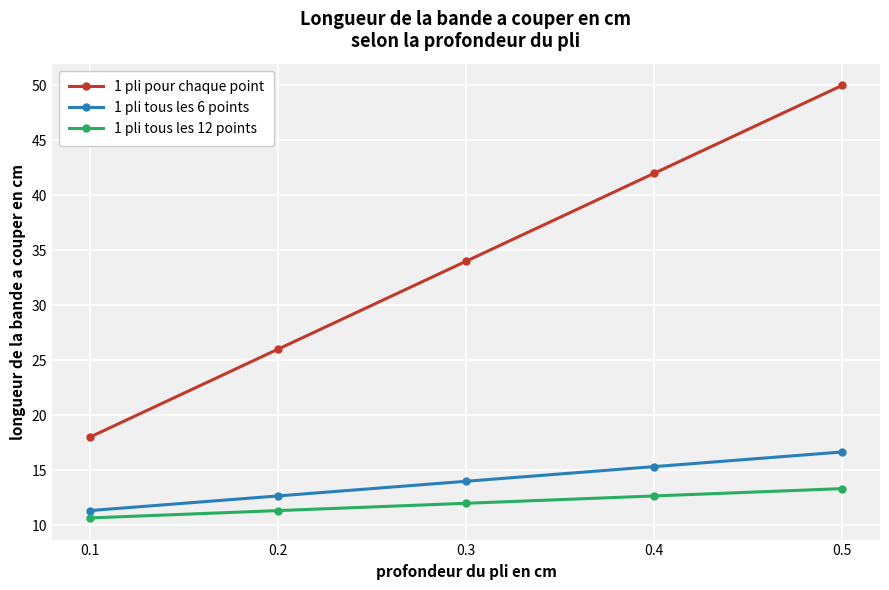

What is the value of the 1 pli tous les 6 points point at the 3rd from the left?

14.0